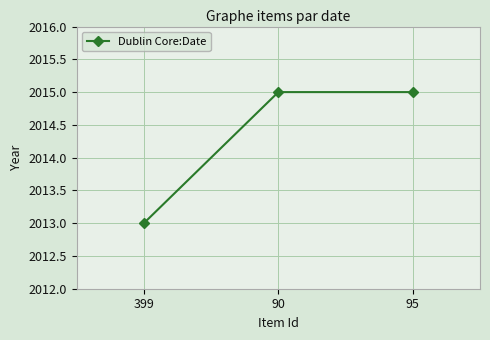

How many data points does each series have?

3